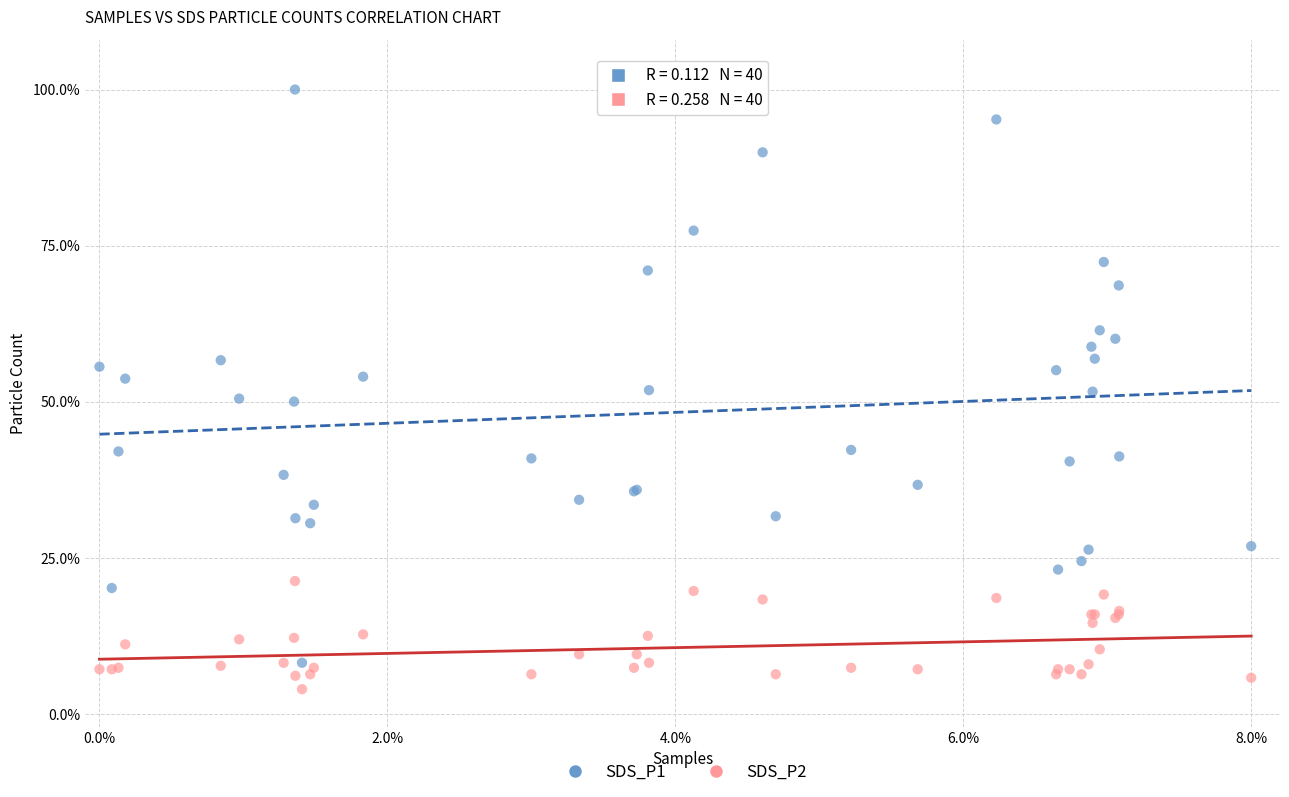

Which series reaches the maximum Y coordinate?

SDS_P1